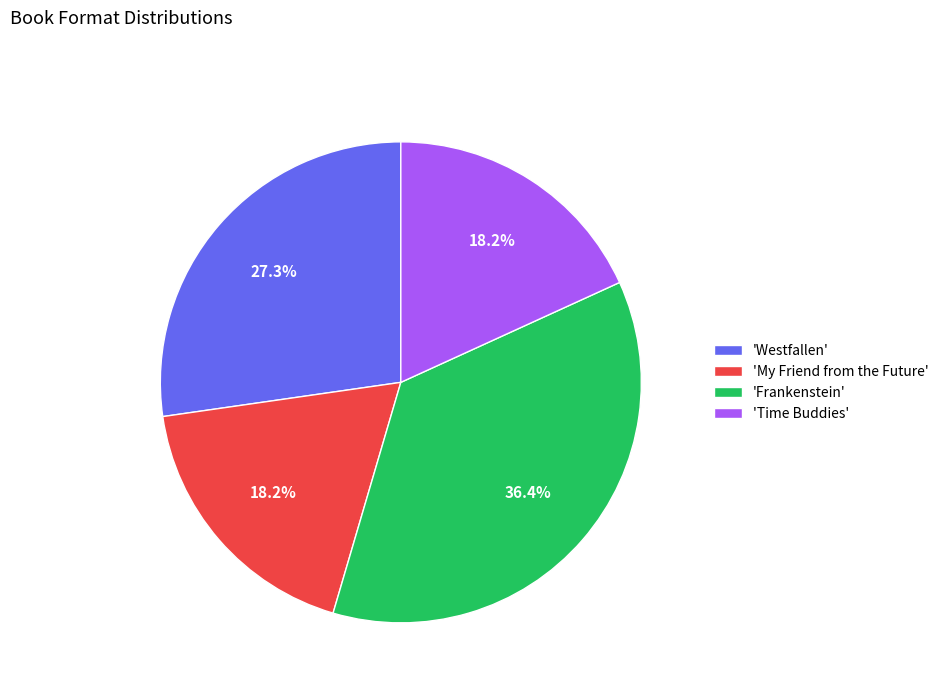

Which slice is the largest?

'Frankenstein'